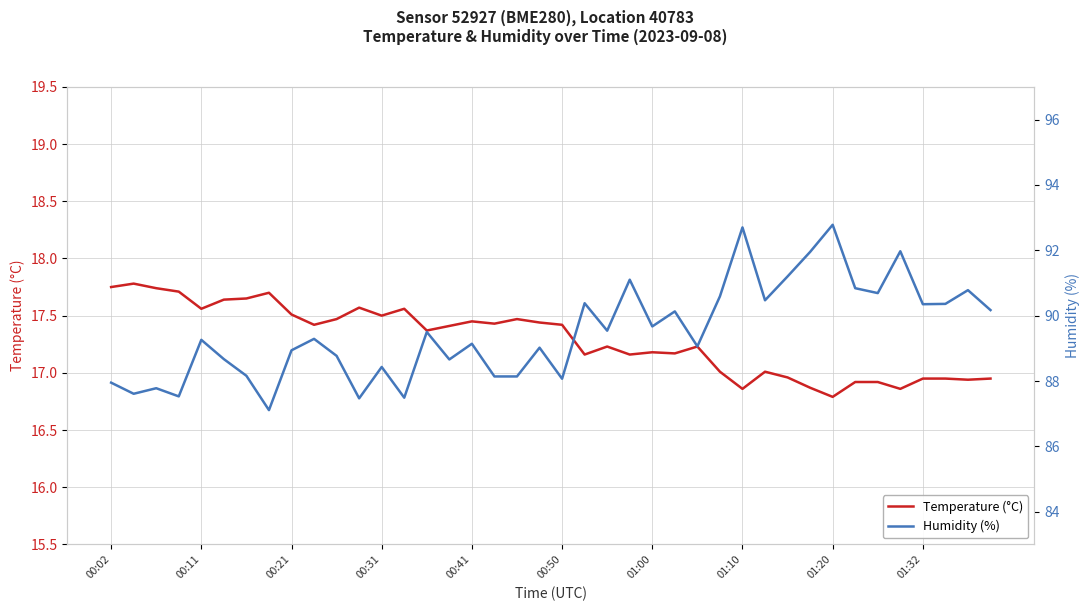

Reading left to right, extract all data points from this chart.

Temperature (°C): 17.8	17.8	17.7	17.7	17.6	17.6	17.6	17.7	17.5	17.4	17.5	17.6	17.5	17.6	17.4	17.4	17.4	17.4	17.5	17.4	17.4	17.2	17.2	17.2	17.2	17.2	17.2	17.0	16.9	17.0	17.0	16.9	16.8	16.9	16.9	16.9	16.9	16.9	16.9	16.9
Humidity (%): 88.0	87.6	87.8	87.5	89.3	88.7	88.2	87.1	88.9	89.3	88.8	87.5	88.4	87.5	89.5	88.7	89.1	88.1	88.1	89.0	88.1	90.4	89.5	91.1	89.7	90.1	89.1	90.6	92.7	90.5	91.2	92.0	92.8	90.8	90.7	92.0	90.3	90.4	90.8	90.2